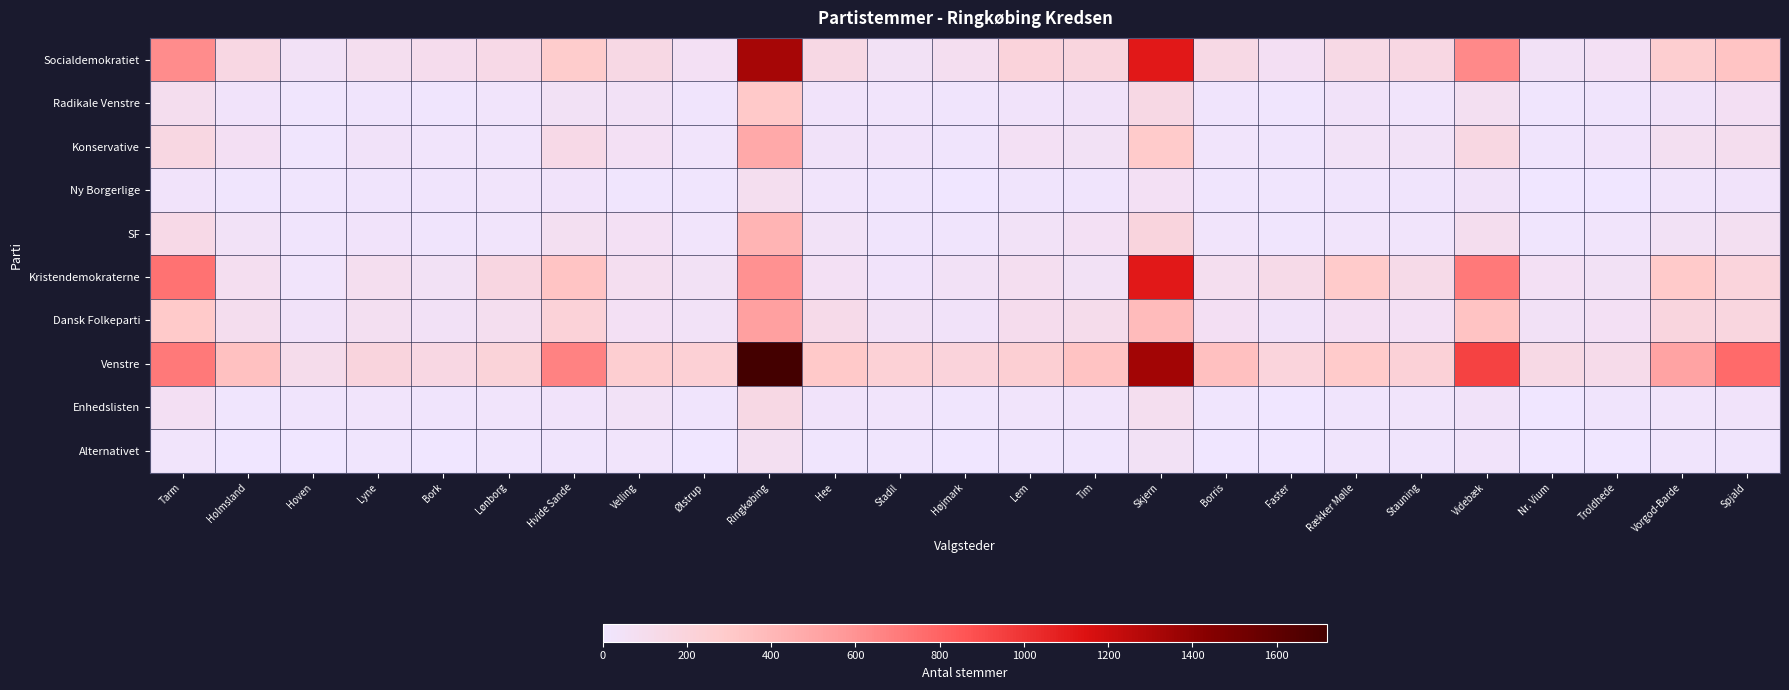

Reading left to right, extract all data points from this chart.

Socialdemokratiet: Tarm=625	Holmsland=157	Hoven=49	Lyne=92	Bork=106	Lønborg=140	Hvide Sande=286	Velling=148	Ølstrup=67	Ringkøbing=1324	Hee=150	Stadil=60	Højmark=84	Lem=203	Tim=182	Skjern=1114	Borris=146	Faster=70	Rækker Mølle=143	Stauning=161	Videbæk=643	Nr. Vium=49	Troldhede=64	Vorgod-Barde=266	Spjald=330
Radikale Venstre: Tarm=95	Holmsland=28	Hoven=11	Lyne=15	Bork=8	Lønborg=21	Hvide Sande=57	Velling=53	Ølstrup=16	Ringkøbing=308	Hee=33	Stadil=22	Højmark=14	Lem=33	Tim=39	Skjern=150	Borris=15	Faster=11	Rækker Mølle=40	Stauning=24	Videbæk=78	Nr. Vium=10	Troldhede=14	Vorgod-Barde=39	Spjald=71
Konservative: Tarm=165	Holmsland=72	Hoven=10	Lyne=34	Bork=23	Lønborg=25	Hvide Sande=141	Velling=65	Ølstrup=26	Ringkøbing=478	Hee=40	Stadil=33	Højmark=18	Lem=65	Tim=54	Skjern=289	Borris=26	Faster=16	Rækker Mølle=47	Stauning=44	Videbæk=166	Nr. Vium=19	Troldhede=29	Vorgod-Barde=78	Spjald=95
Ny Borgerlige: Tarm=32	Holmsland=9	Hoven=12	Lyne=14	Bork=17	Lønborg=21	Hvide Sande=32	Velling=13	Ølstrup=7	Ringkøbing=91	Hee=24	Stadil=9	Højmark=5	Lem=16	Tim=19	Skjern=62	Borris=10	Faster=11	Rækker Mølle=15	Stauning=16	Videbæk=37	Nr. Vium=6	Troldhede=4	Vorgod-Barde=22	Spjald=27
SF: Tarm=140	Holmsland=46	Hoven=19	Lyne=27	Bork=14	Lønborg=26	Hvide Sande=74	Velling=63	Ølstrup=25	Ringkøbing=420	Hee=47	Stadil=19	Højmark=19	Lem=42	Tim=66	Skjern=190	Borris=23	Faster=9	Rækker Mølle=24	Stauning=26	Videbæk=95	Nr. Vium=12	Troldhede=22	Vorgod-Barde=57	Spjald=79
Kristendemokraterne: Tarm=737	Holmsland=87	Hoven=24	Lyne=91	Bork=58	Lønborg=172	Hvide Sande=331	Velling=85	Ølstrup=56	Ringkøbing=607	Hee=64	Stadil=30	Højmark=51	Lem=86	Tim=60	Skjern=1112	Borris=88	Faster=131	Rækker Mølle=295	Stauning=129	Videbæk=709	Nr. Vium=65	Troldhede=57	Vorgod-Barde=301	Spjald=195
Dansk Folkeparti: Tarm=298	Holmsland=96	Hoven=37	Lyne=74	Bork=50	Lønborg=90	Hvide Sande=220	Velling=65	Ølstrup=41	Ringkøbing=534	Hee=127	Stadil=50	Højmark=36	Lem=103	Tim=112	Skjern=379	Borris=73	Faster=37	Rækker Mølle=71	Stauning=66	Videbæk=339	Nr. Vium=50	Troldhede=65	Vorgod-Barde=188	Spjald=175
Venstre: Tarm=711	Holmsland=343	Hoven=112	Lyne=192	Bork=158	Lønborg=210	Hvide Sande=667	Velling=260	Ølstrup=241	Ringkøbing=1720	Hee=308	Stadil=229	Højmark=204	Lem=245	Tim=341	Skjern=1341	Borris=354	Faster=197	Rækker Mølle=295	Stauning=223	Videbæk=940	Nr. Vium=147	Troldhede=115	Vorgod-Barde=517	Spjald=767
Enhedslisten: Tarm=72	Holmsland=8	Hoven=14	Lyne=21	Bork=16	Lønborg=21	Hvide Sande=31	Velling=45	Ølstrup=16	Ringkøbing=149	Hee=30	Stadil=24	Højmark=11	Lem=23	Tim=23	Skjern=91	Borris=10	Faster=4	Rækker Mølle=17	Stauning=23	Videbæk=35	Nr. Vium=1	Troldhede=20	Vorgod-Barde=21	Spjald=28
Alternativet: Tarm=26	Holmsland=6	Hoven=5	Lyne=10	Bork=4	Lønborg=7	Hvide Sande=15	Velling=26	Ølstrup=5	Ringkøbing=80	Hee=11	Stadil=8	Højmark=4	Lem=7	Tim=11	Skjern=54	Borris=6	Faster=5	Rækker Mølle=14	Stauning=14	Videbæk=32	Nr. Vium=0	Troldhede=5	Vorgod-Barde=20	Spjald=20